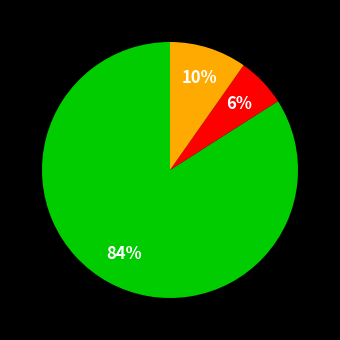

How many slices are in this pie chart?

3